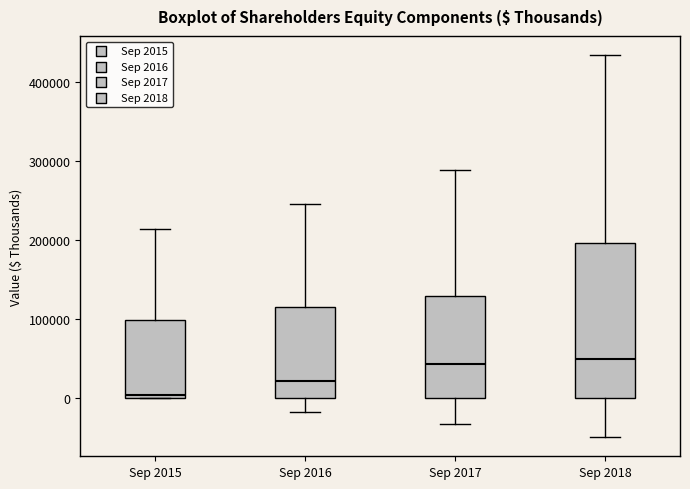

Reading left to right, transcribe this box plot: for each box, give where its median line is, the range the box spans, and where its two whiskers end, as read against the y-axis. The values are not printed on the chart, so give them approximately, as read against the axis.

Sep 2015: median 0 (just above the box's lower edge), box 0 to 100000, whiskers 0 to 210000
Sep 2016: median 20000, box 0 to 110000, whiskers -20000 to 250000
Sep 2017: median 40000, box 0 to 130000, whiskers -30000 to 290000
Sep 2018: median 50000, box 0 to 200000, whiskers -50000 to 430000